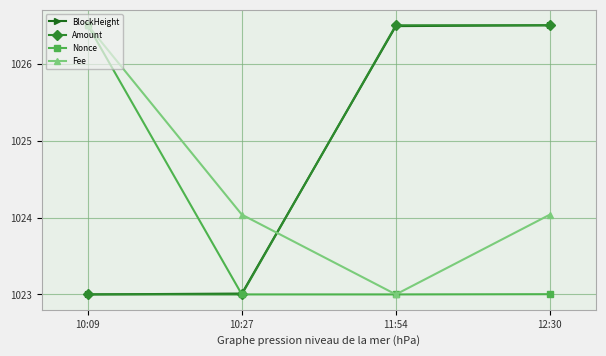

After their last crossing, which series has the higher values: Amount or BlockHeight?

BlockHeight